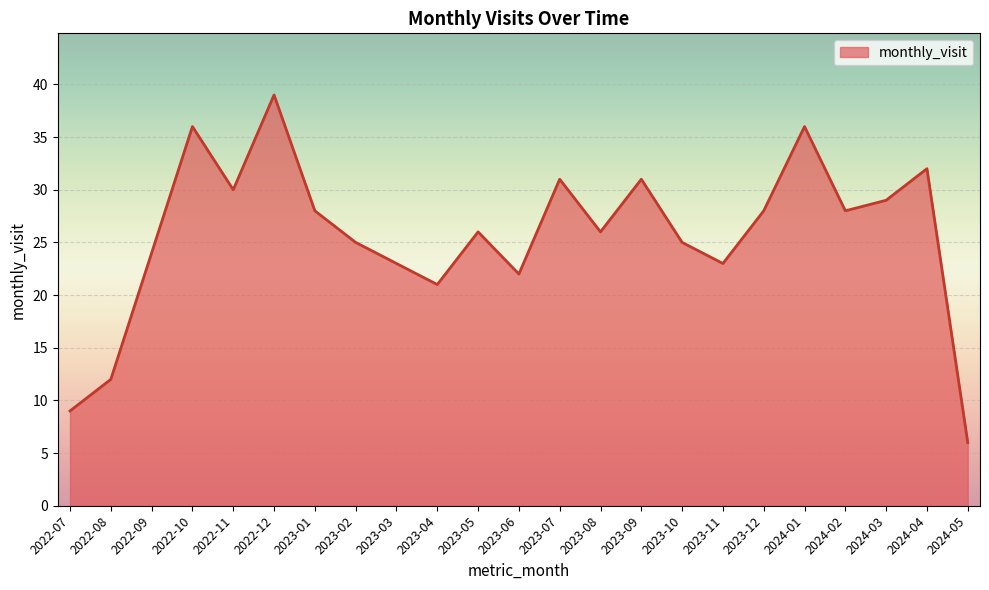

What is the change in value from 2023-07 to 2023-10?

-6